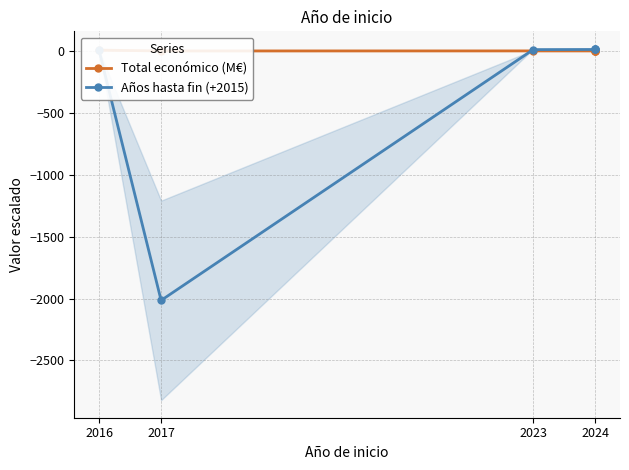

Which category has the lowest value across all series?

2017